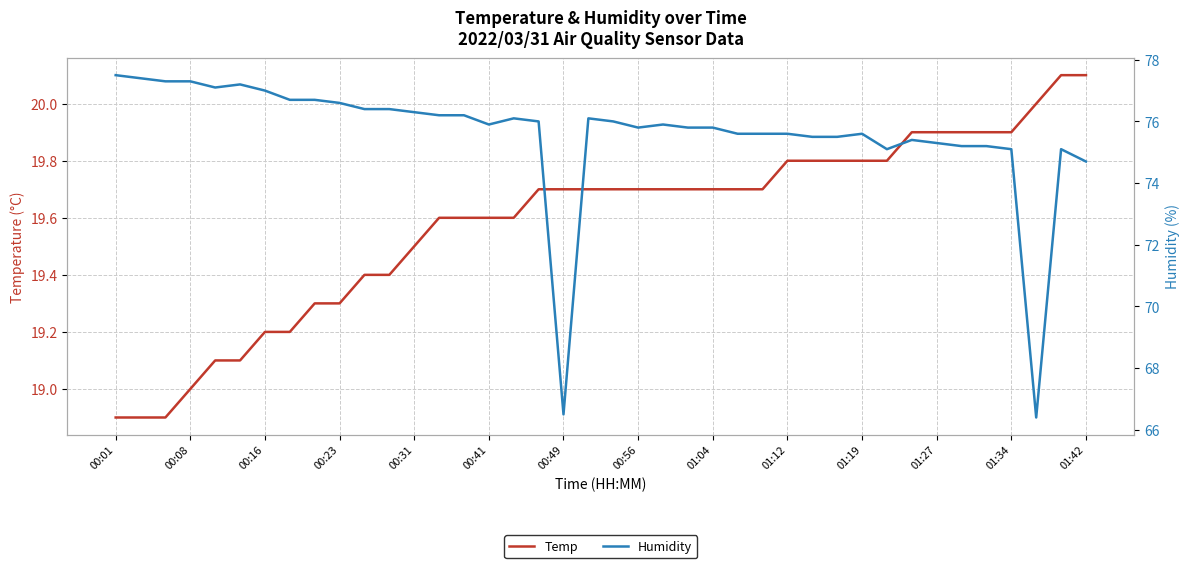

Which series has the widest spread of values?

Humidity